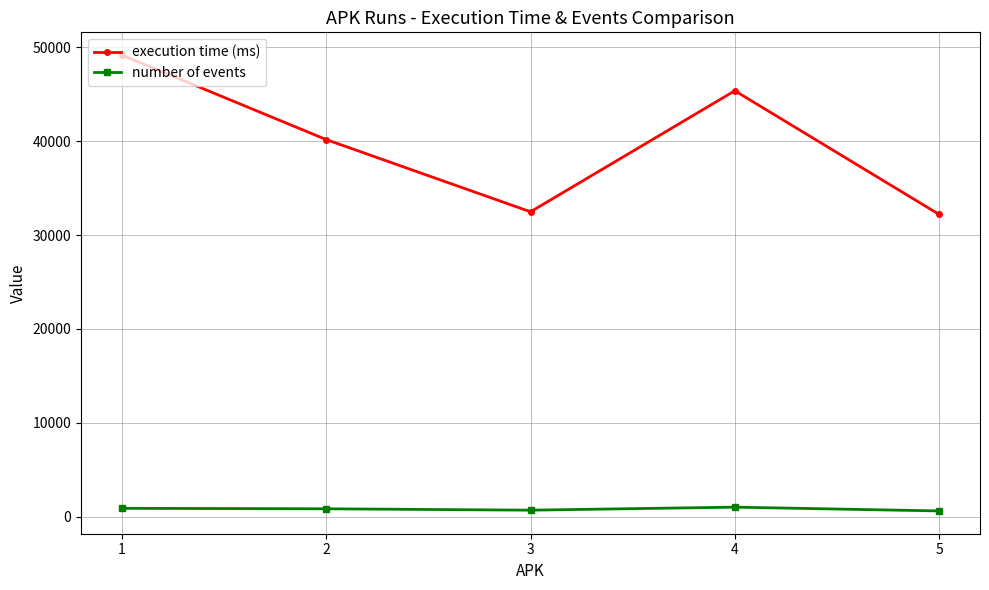

At which category does execution time (ms) reach its first local valley?

3